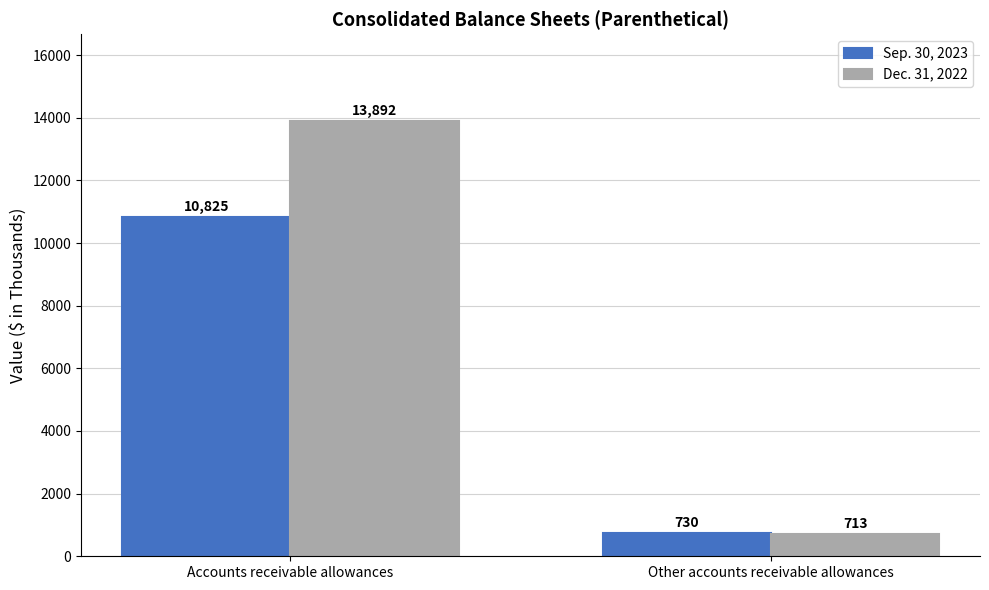

What is the sum of the Dec. 31, 2022 values at Accounts receivable allowances and Other accounts receivable allowances?

14605